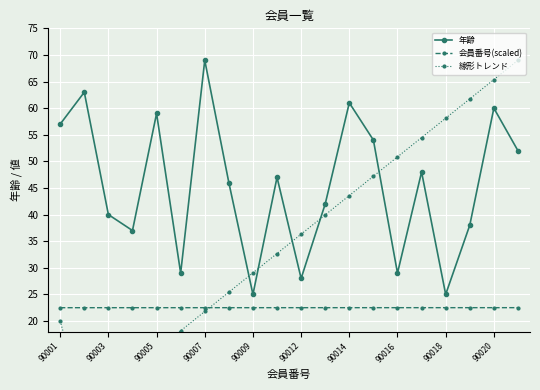

Count the number of data series in this chart.

3